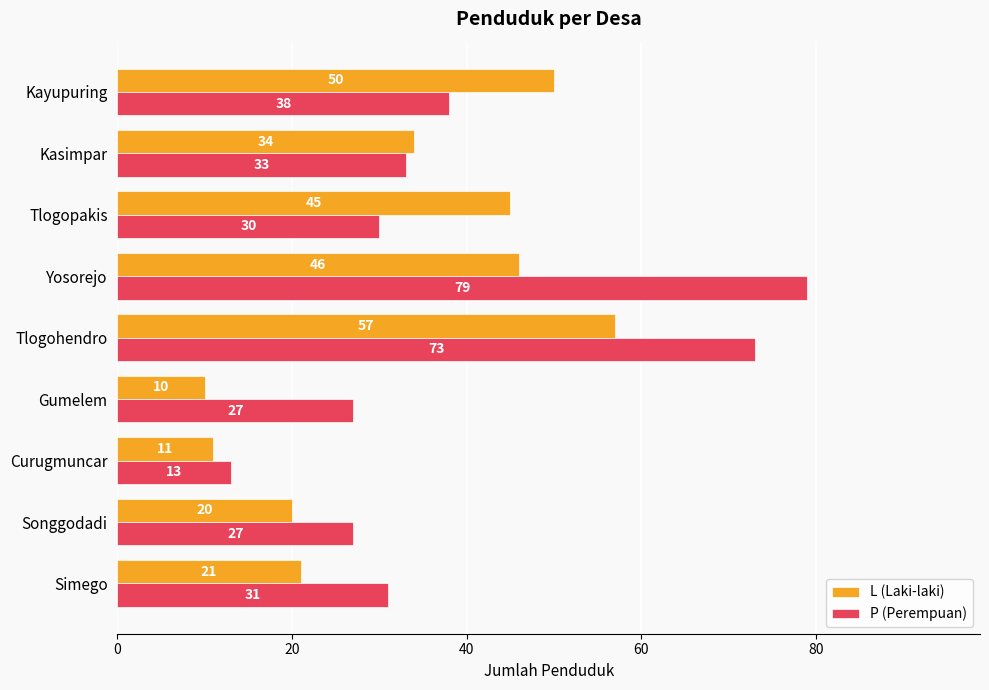

What is the difference between the maximum and minimum values in the P (Perempuan) series?

66